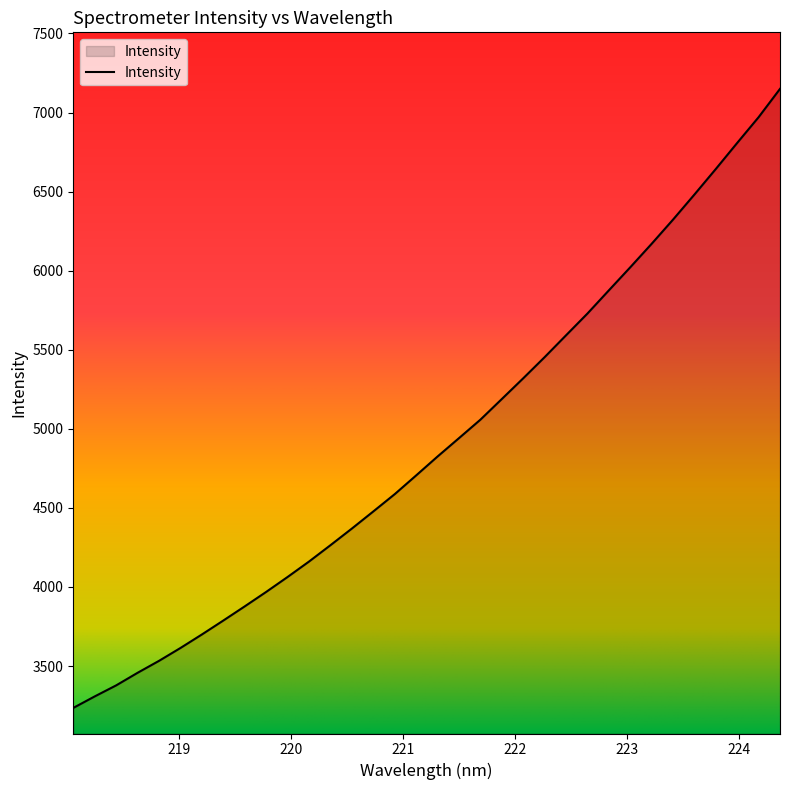

True or false: the data has more than 2 interior local peaks.

False